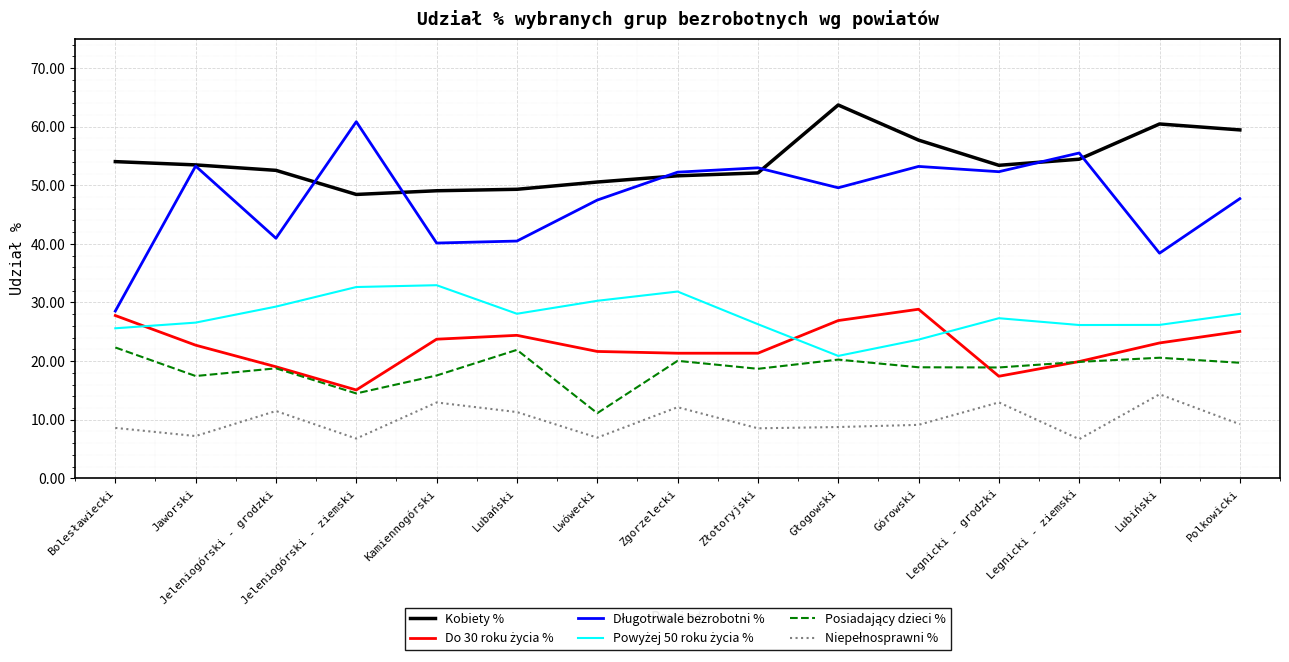

Is it true that Kobiety % equals 30.4 at Jeleniogórski - ziemski?

False